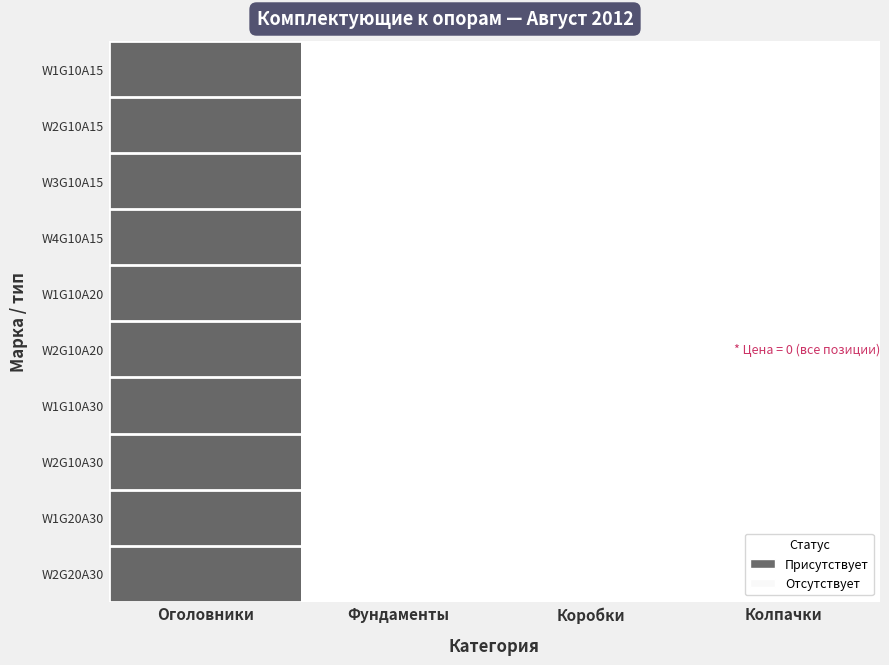

At how many categories does at least one series exceed 0?

1